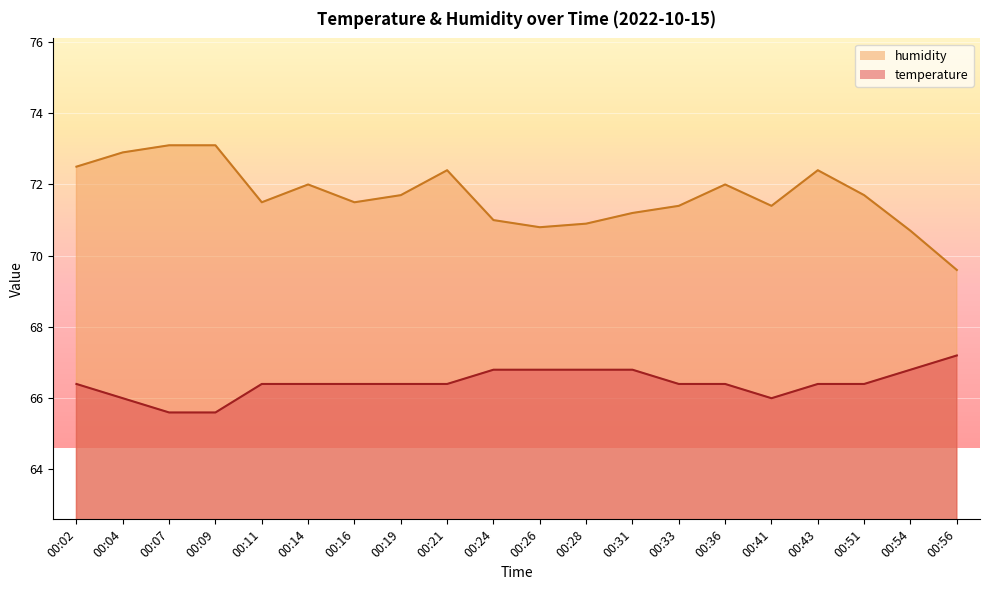

Between 00:28 and 00:56, which series saw the biggest shift?

humidity